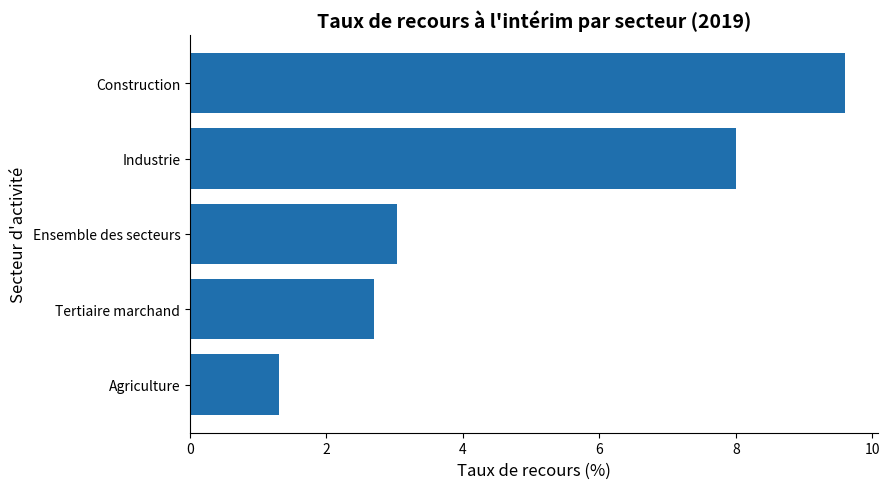

How many values exceed 3?

3